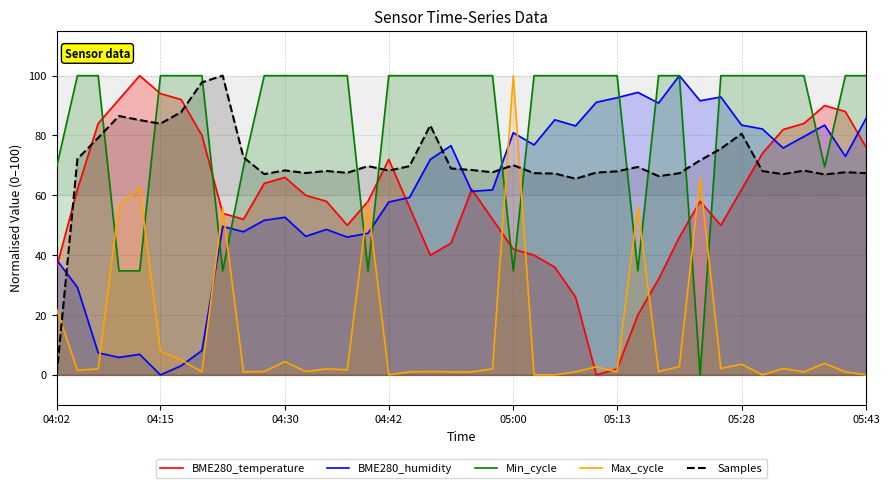

Reading left to right, extract all data points from this chart.

BME280_temperature: 36.0	62.0	84.0	92.0	100.0	94.0	92.0	80.0	54.0	52.0	64.0	66.0	60.0	58.0	50.0	58.0	72.0	56.0	40.0	44.0	62.0	52.0	42.0	40.0	36.0	26.0	0.0	2.0	20.0	32.0	46.0	58.0	50.0	62.0	74.0	82.0	84.0	90.0	88.0	76.0
BME280_humidity: 38.4	29.3	7.4	5.9	6.9	0.0	3.1	8.1	49.6	47.8	51.7	52.7	46.3	48.6	46.1	47.3	57.8	59.3	72.0	76.6	61.3	61.8	80.9	76.8	85.2	83.2	91.1	92.6	94.4	90.8	100.0	91.6	92.9	83.5	82.2	75.8	79.6	83.5	73.0	85.8
Min_cycle: 69.6	100.0	100.0	34.8	34.8	100.0	100.0	100.0	34.8	69.6	100.0	100.0	100.0	100.0	100.0	34.8	100.0	100.0	100.0	100.0	100.0	100.0	34.8	100.0	100.0	100.0	100.0	100.0	34.8	100.0	100.0	0.0	100.0	100.0	100.0	100.0	100.0	69.6	100.0	100.0
Max_cycle: 22.0	1.6	2.0	56.8	62.5	7.8	5.0	1.0	55.8	1.0	1.1	4.4	1.1	2.0	1.7	57.3	0.0	1.0	1.1	1.0	1.0	2.0	100.0	0.0	0.0	1.0	2.7	1.0	56.2	1.1	2.7	65.6	2.1	3.6	0.0	2.1	1.0	3.9	1.0	0.0
Samples: 0.0	72.2	79.2	86.5	85.2	83.9	87.8	97.8	100.0	72.7	67.1	68.3	67.4	68.1	67.5	69.8	68.3	69.8	83.4	69.0	68.5	67.7	70.1	67.4	67.3	65.6	67.6	68.0	69.5	66.4	67.4	71.7	75.6	80.6	68.1	67.1	68.3	67.0	67.7	67.4